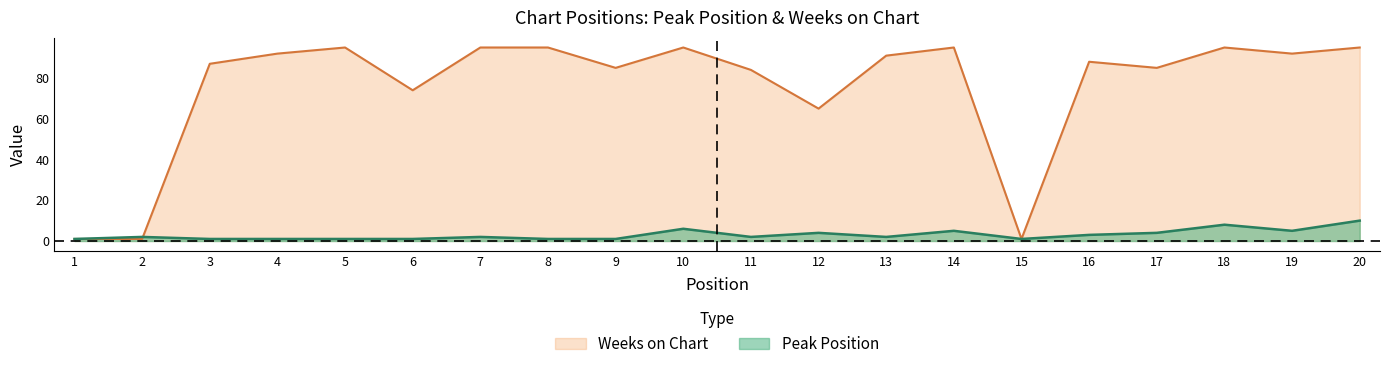

What is the difference between the Peak Position values at 5 and 10?

5